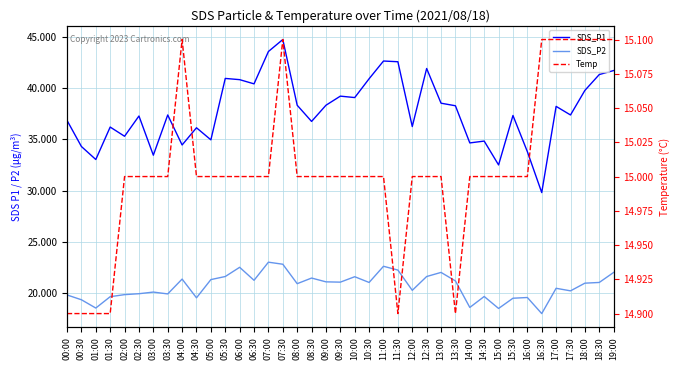

Between 02:00 and 01:00, which is larger?

02:00